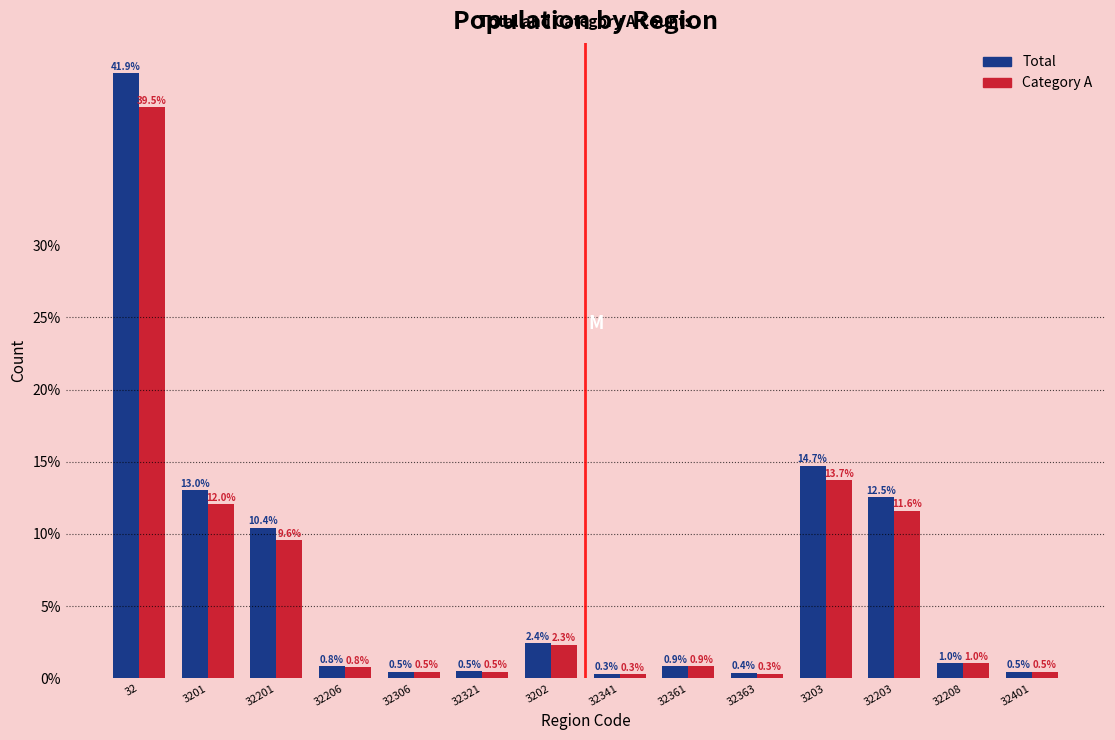

Reading left to right, what are all the values shown in this chart?

Total: 32=41.9	3201=13.0	32201=10.4	32206=0.8	32306=0.5	32321=0.5	3202=2.4	32341=0.3	32361=0.9	32363=0.4	3203=14.7	32203=12.5	32208=1.0	32401=0.5
Category A: 32=39.5	3201=12.0	32201=9.6	32206=0.8	32306=0.5	32321=0.5	3202=2.3	32341=0.3	32361=0.9	32363=0.3	3203=13.7	32203=11.6	32208=1.0	32401=0.5